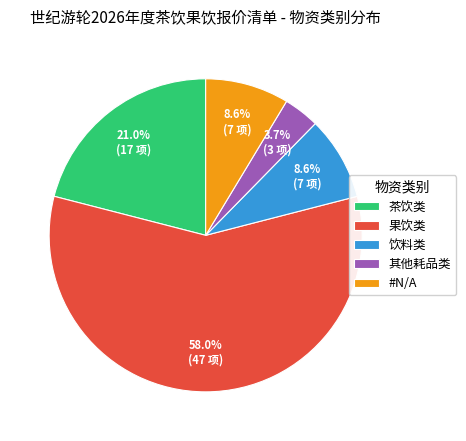

To the nearest percent, what is the difference between the largest and smallest slice percentages?

54%